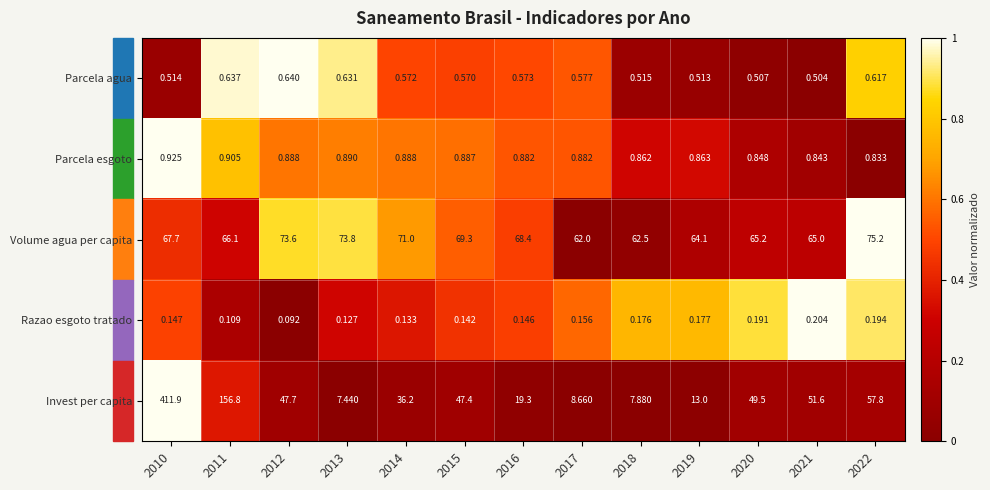

What is the difference between the highest and lowest values at 2017?

61.8